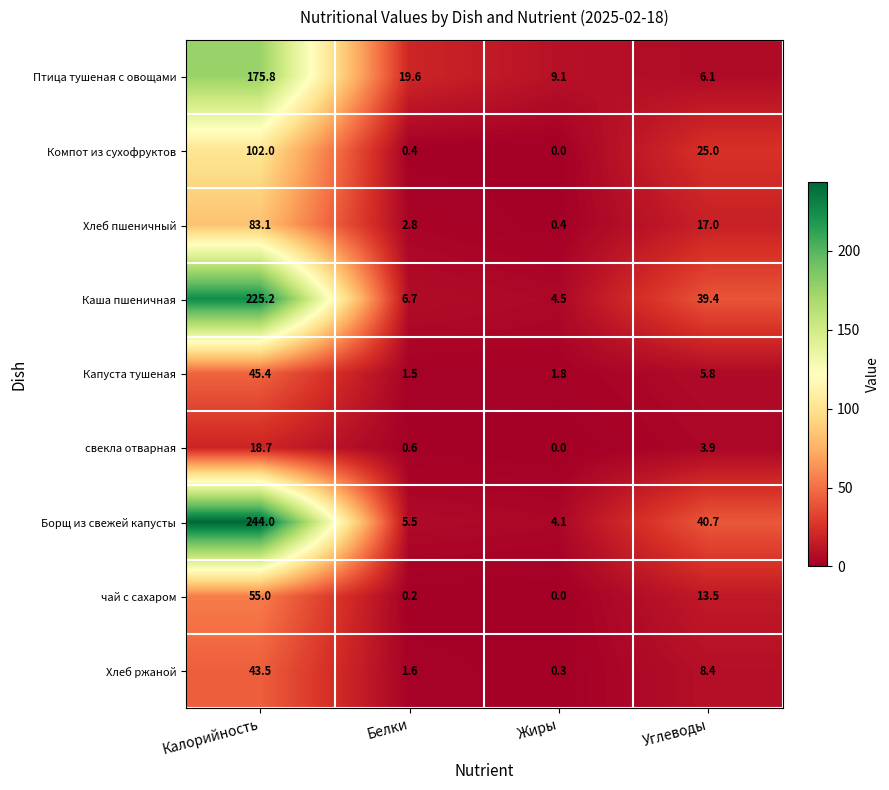

Rank the categories by Борщ из свежей капусты value from highest to lowest.

Калорийность, Углеводы, Белки, Жиры